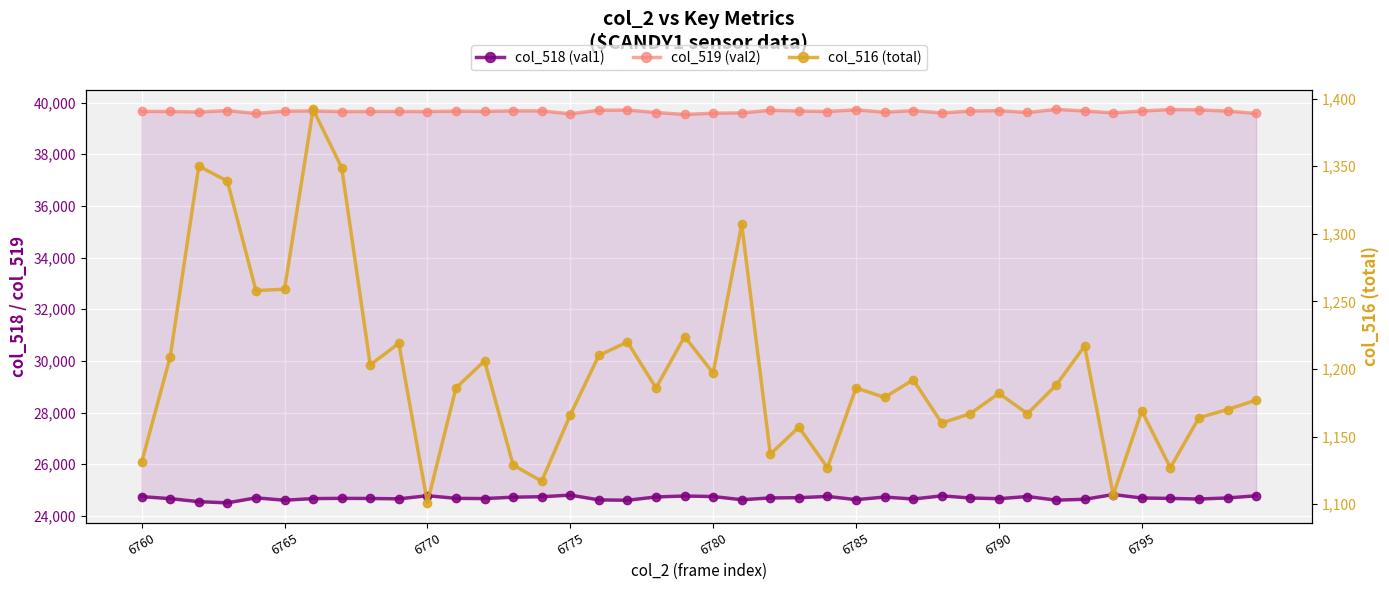

In col_518 (val1), how many points are higher than both neighbors (excluding endpoints)?

10